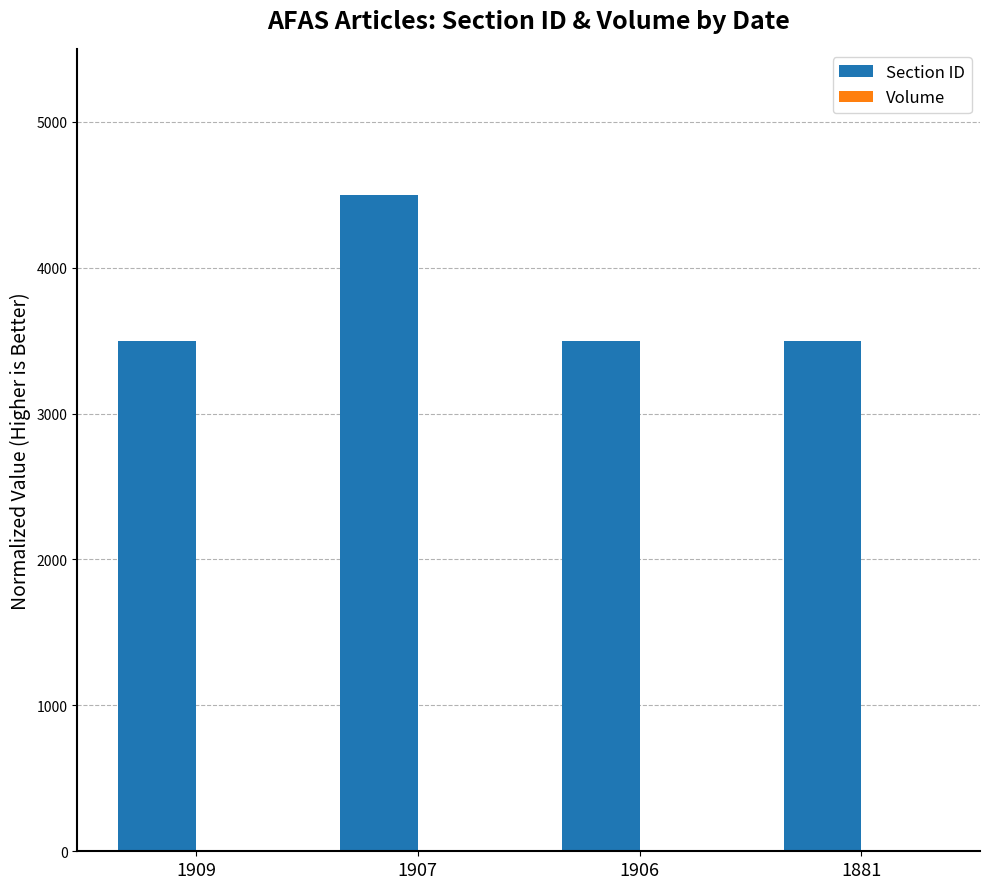

How many groups of bars are there?

4